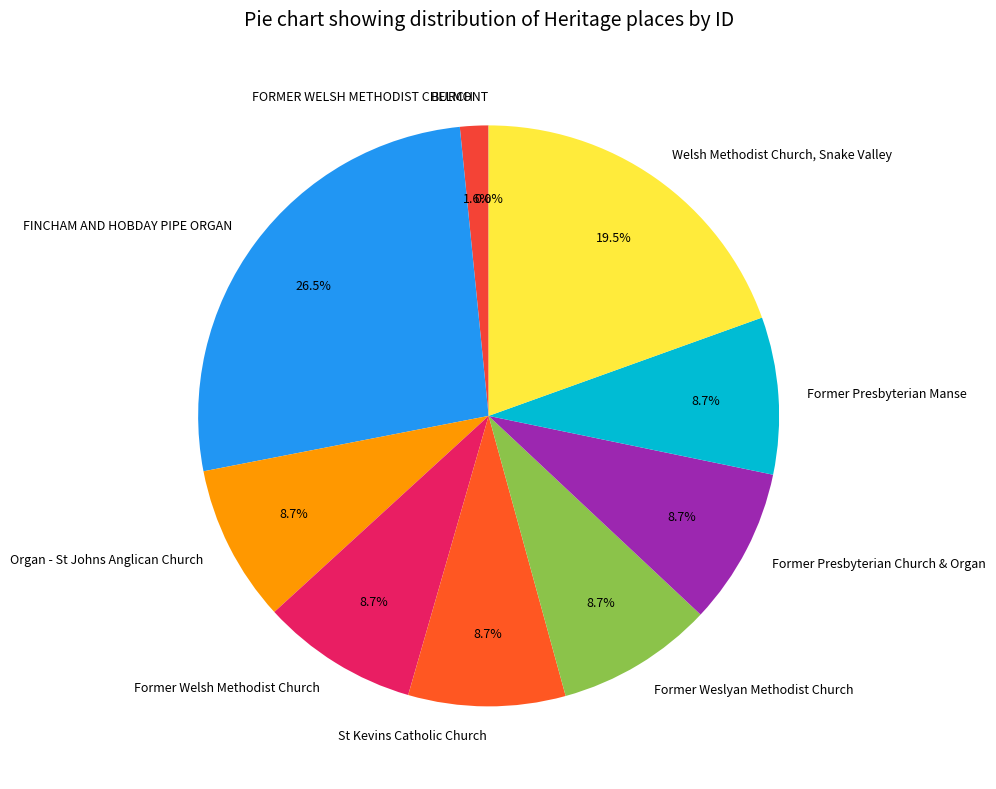

Does any single category account for the majority?

No